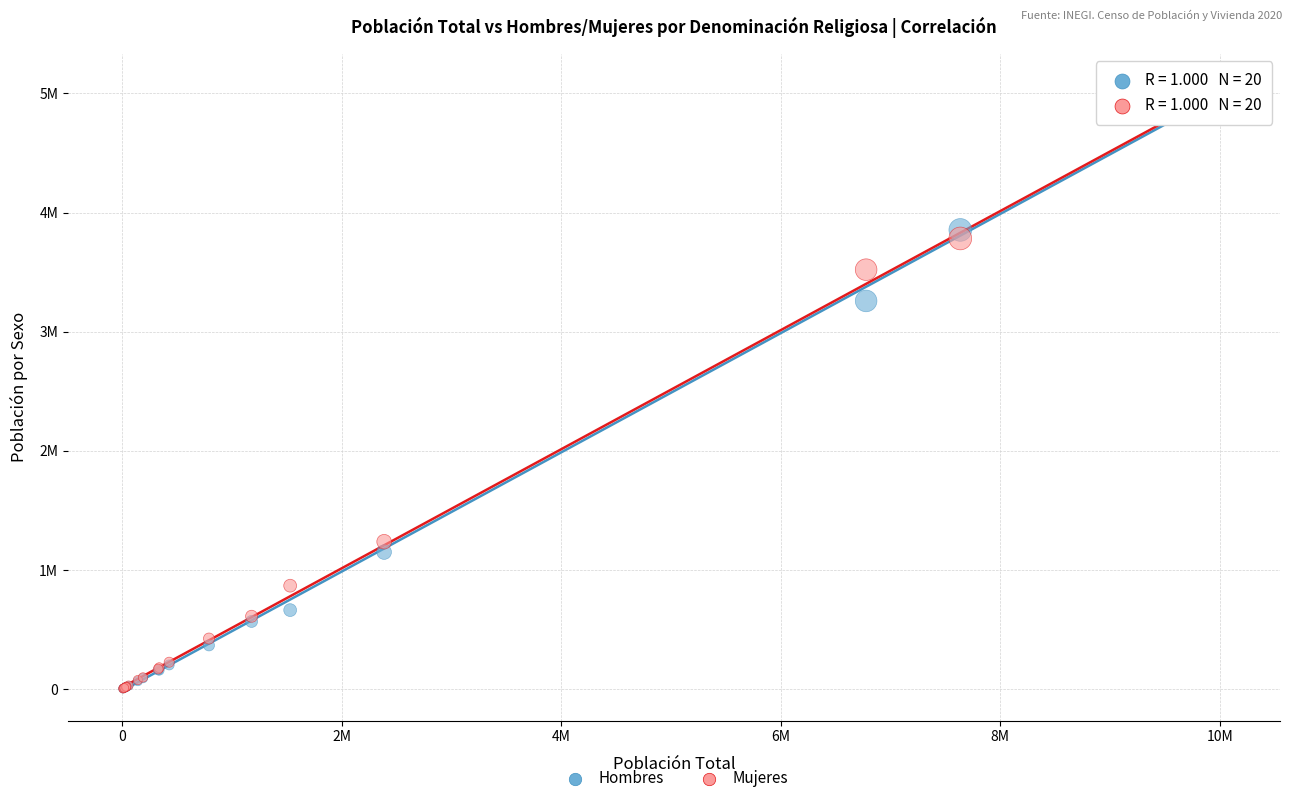

Which series has the widest spread of Y values?

Hombres